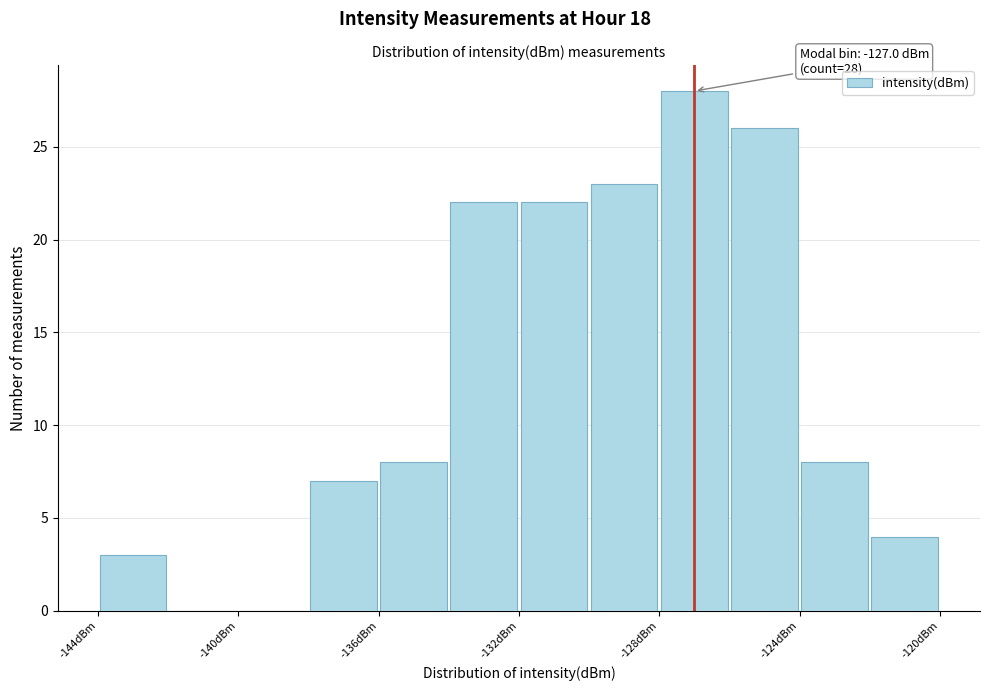

Which range on the x-axis has the tallest bar?

-128 to -126